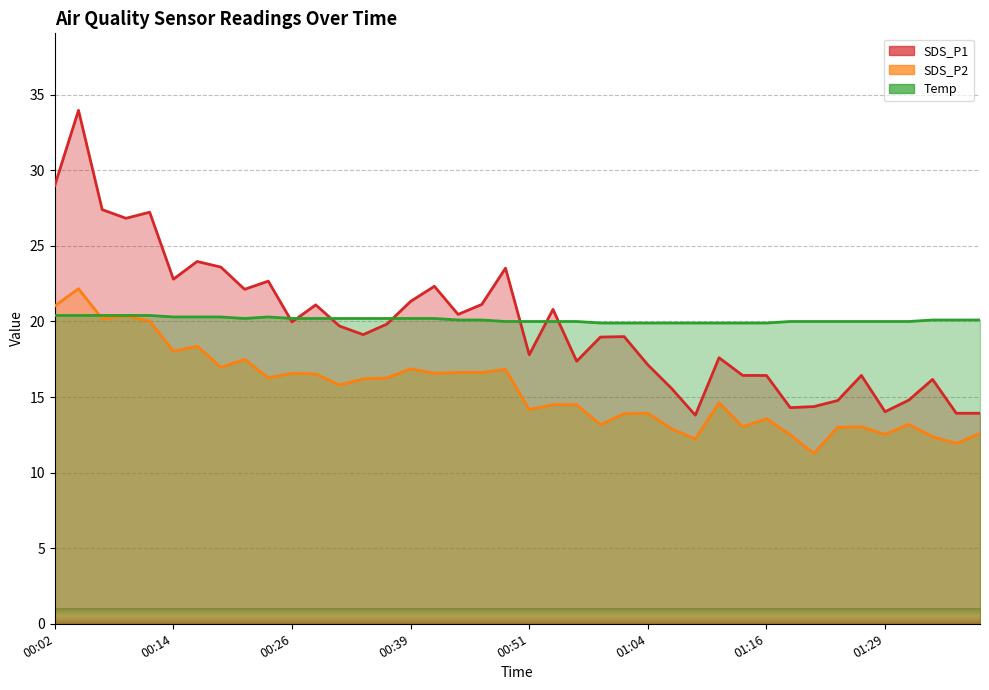

How many values in the SDS_P1 series are below 19?

18